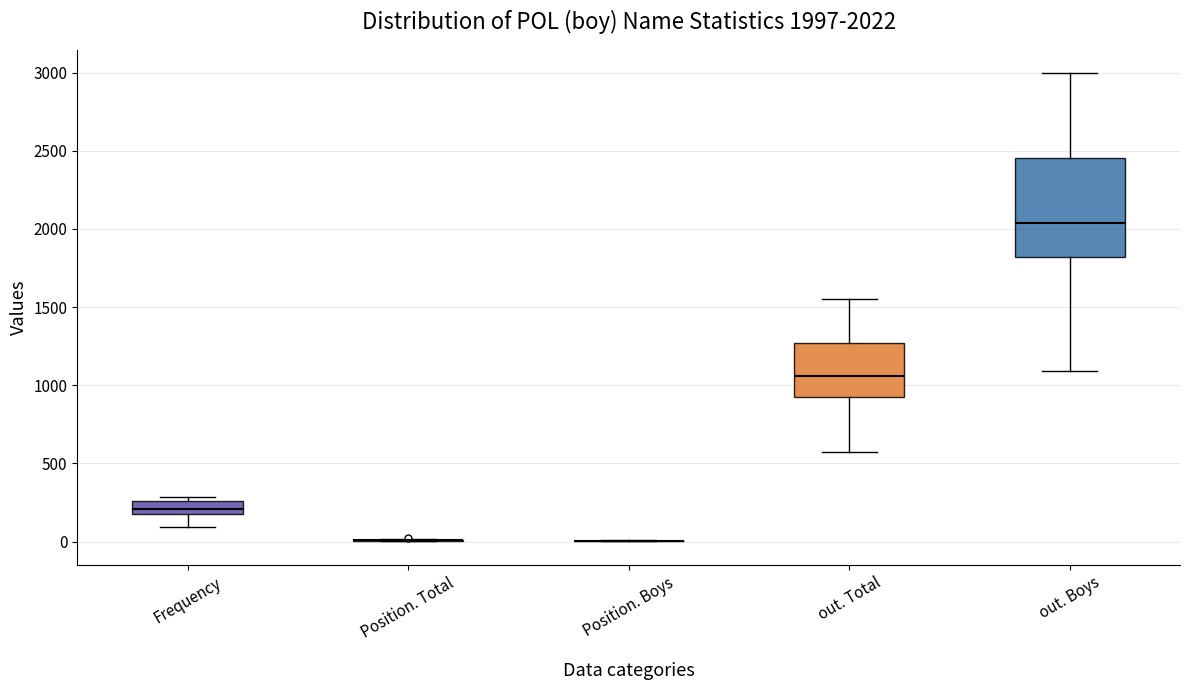

Which box is the tallest, from its lower edge to its upper edge?

out. Boys